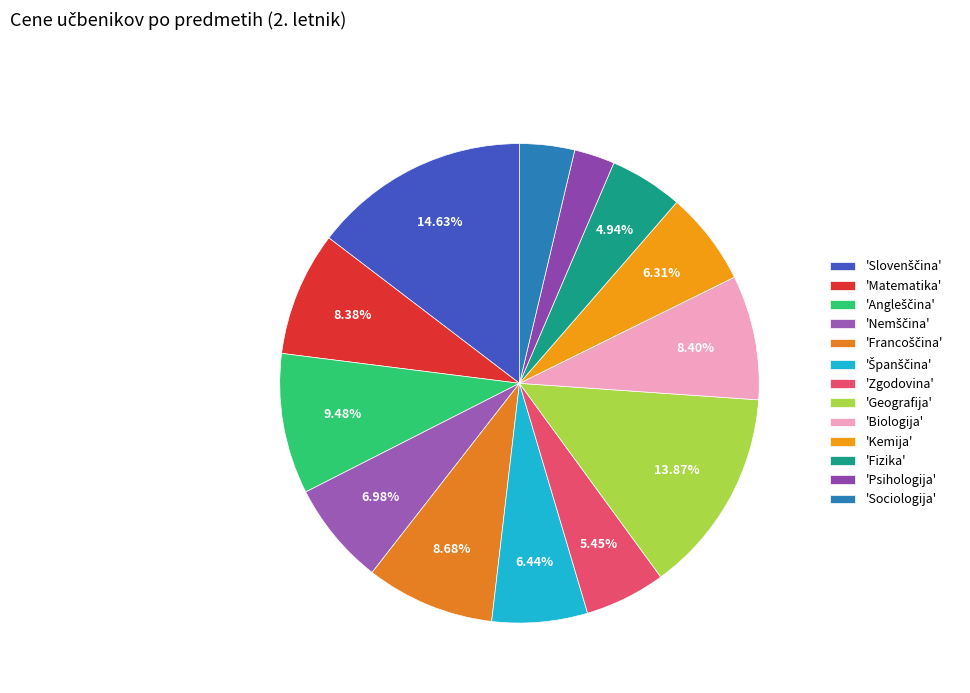

To the nearest percent, what is the average slice percentage?

8%